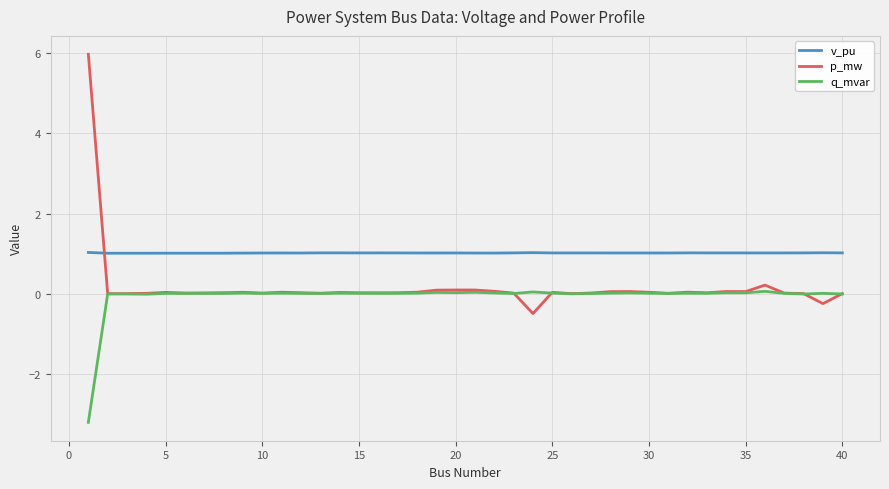

What is the highest value of the v_pu series?

1.0